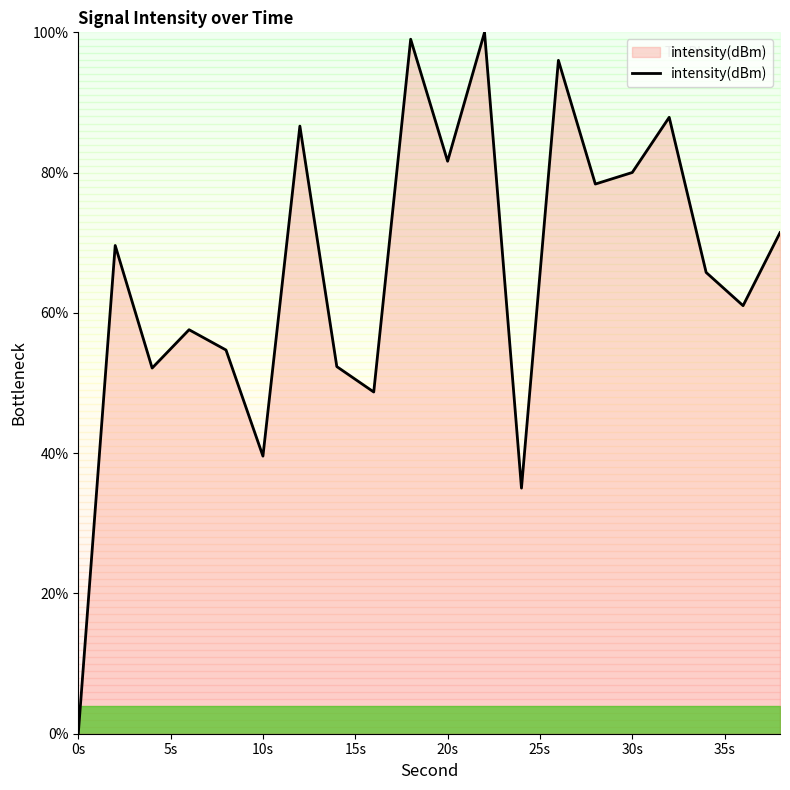

What is the greatest value displayed?

100.0